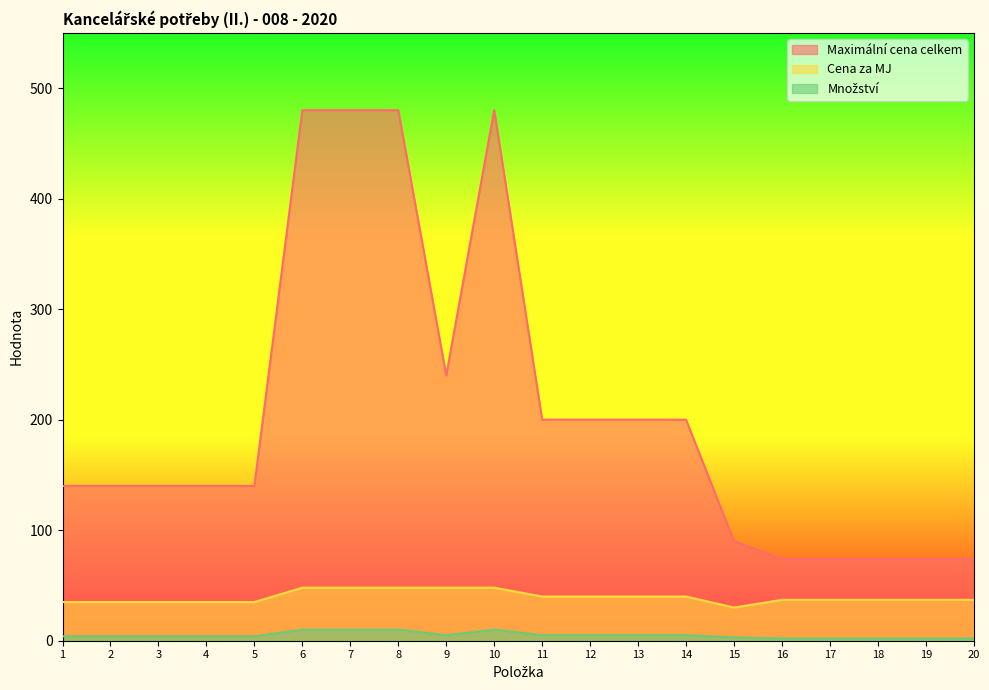

True or false: Cena za MJ and Maximální cena celkem intersect in this chart.

False